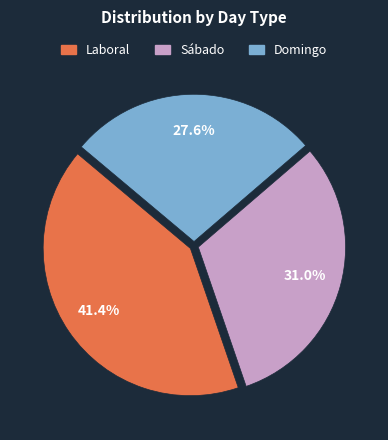

To the nearest percent, what is the combined percentage of Domingo and Laboral?

69%